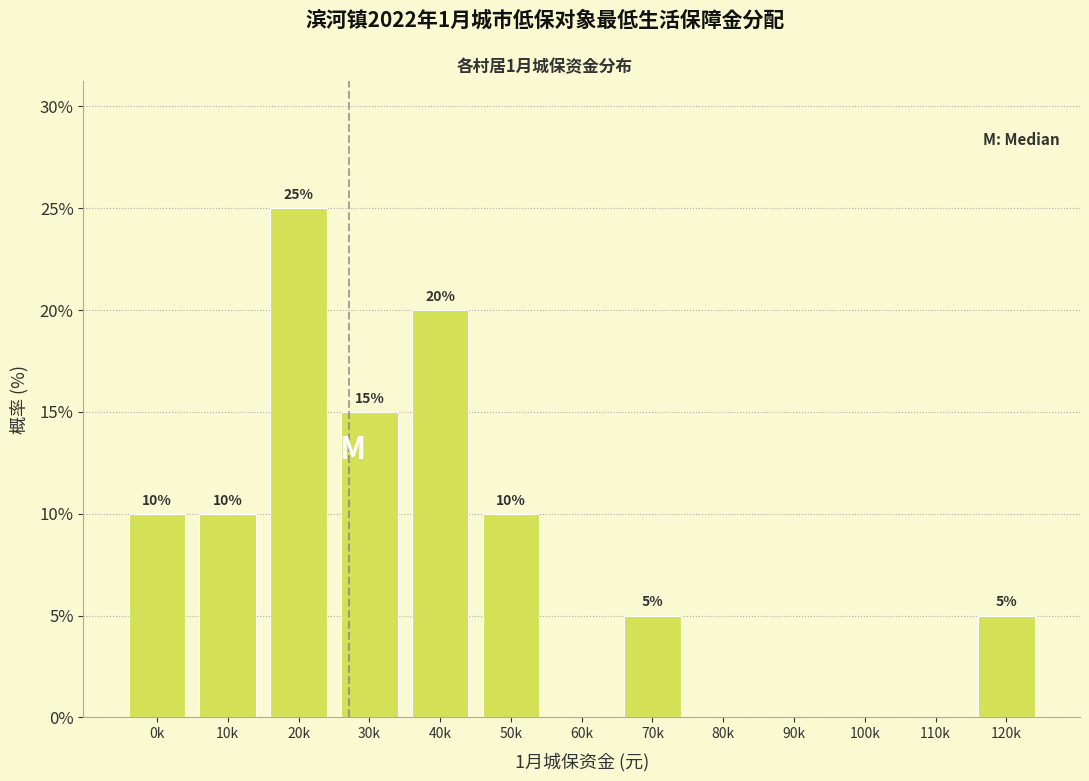

Reading left to right, list all the values displayed in this chart.

0k=10	10k=10	20k=25	30k=15	40k=20	50k=10	60k=0	70k=5	80k=0	90k=0	100k=0	110k=0	120k=5